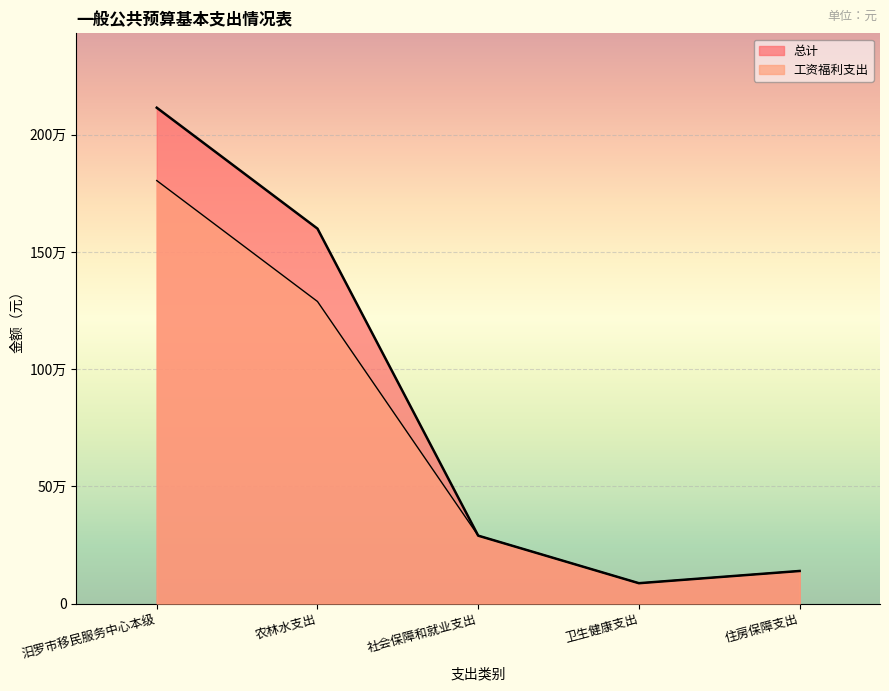

Is the value of 总计 at 农林水支出 greater than the value of 工资福利支出 at 社会保障和就业支出?

Yes